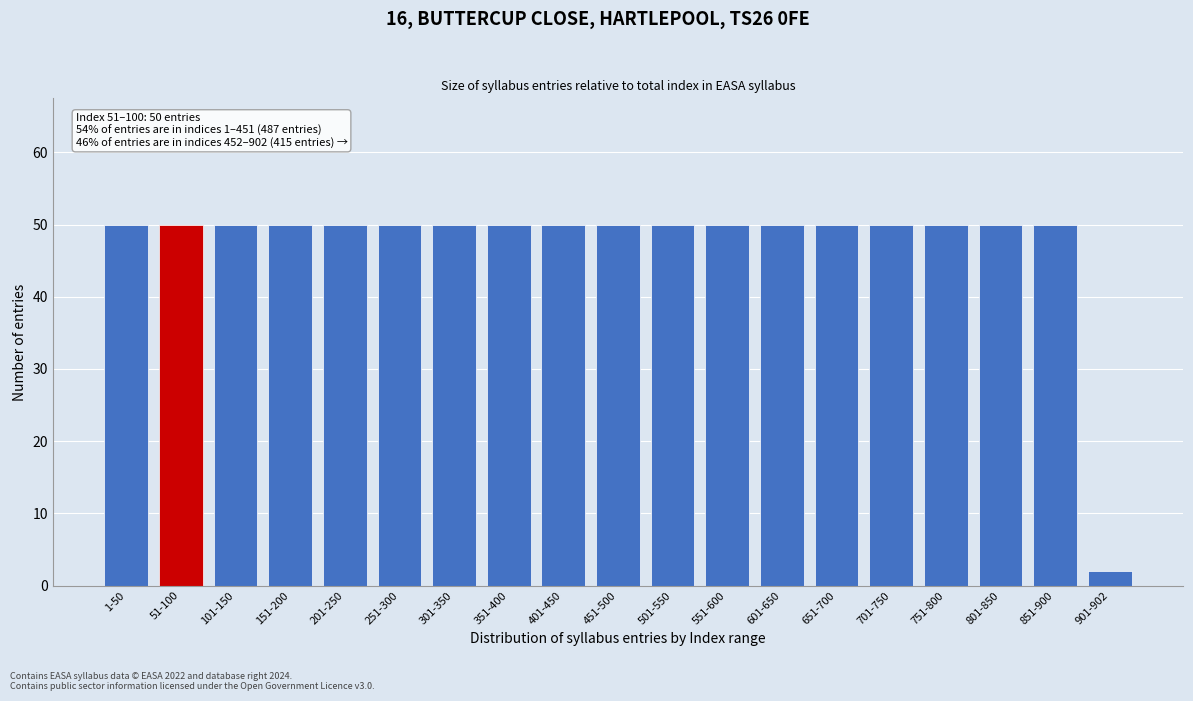

Reading left to right, extract all data points from this chart.

1-50=50	51-100=50	101-150=50	151-200=50	201-250=50	251-300=50	301-350=50	351-400=50	401-450=50	451-500=50	501-550=50	551-600=50	601-650=50	651-700=50	701-750=50	751-800=50	801-850=50	851-900=50	901-902=2